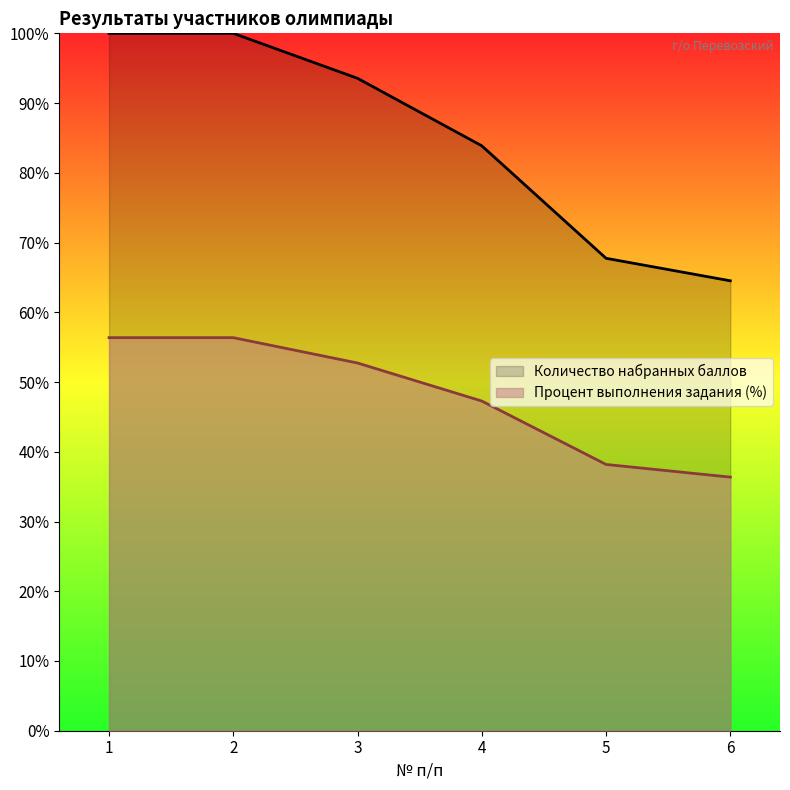

List the labels in order of Процент выполнения задания (%) value, smallest first.

6, 5, 4, 3, 1, 2